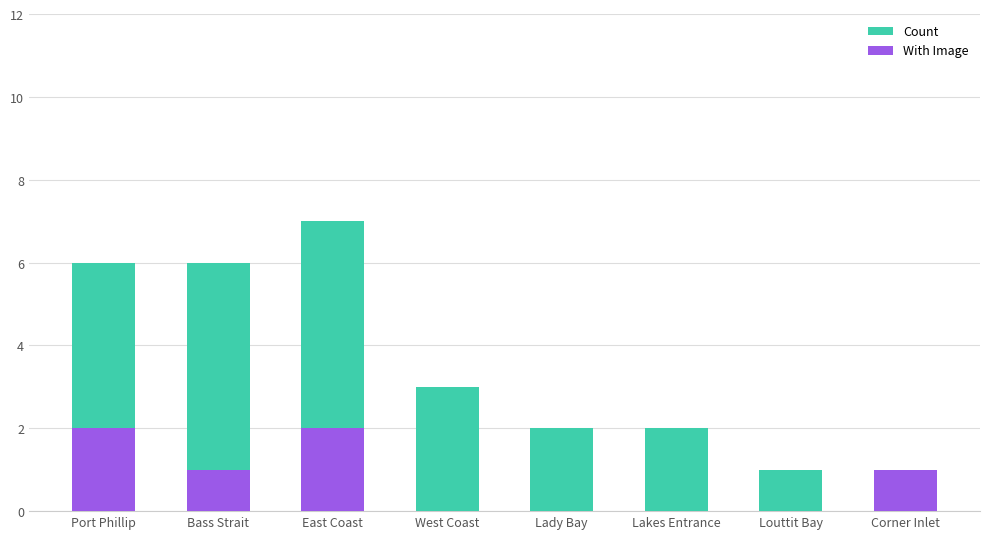

What is the value of the Count bar at the 2nd from the left?

6